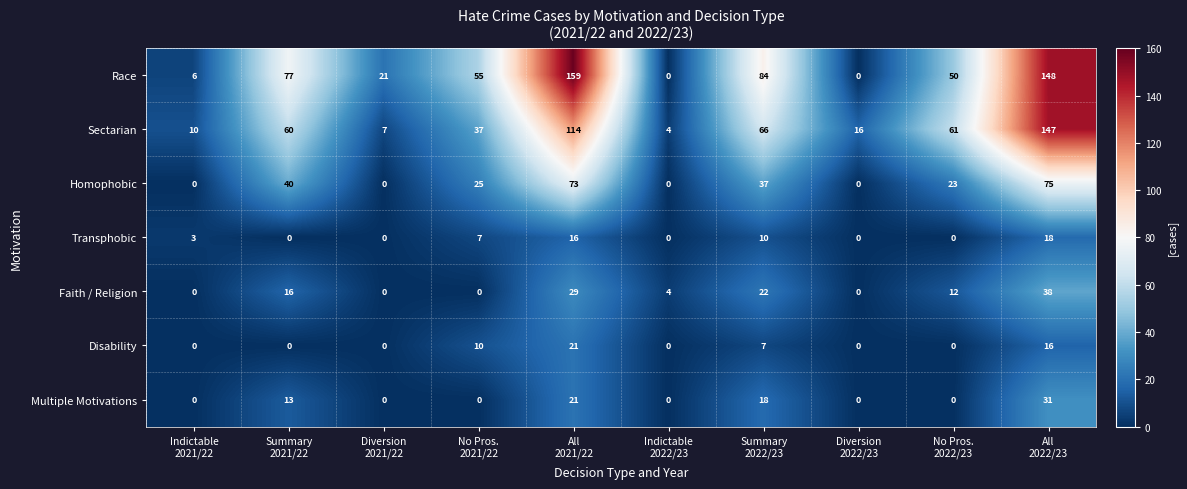

How many data points does each series have?

10